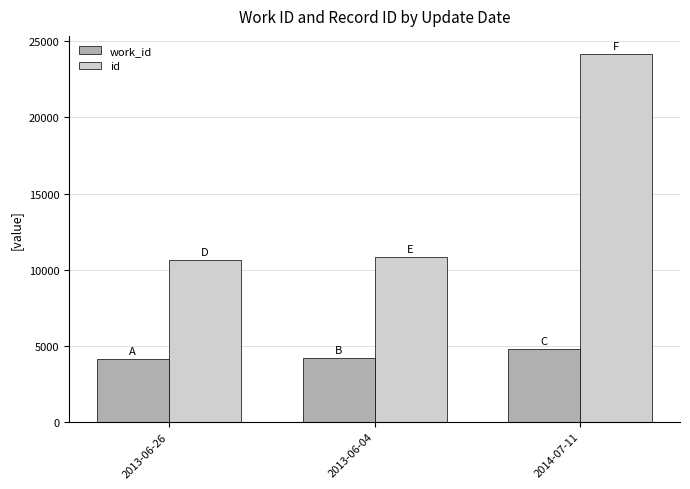

What is the difference between the maximum and minimum values in the id series?

13511